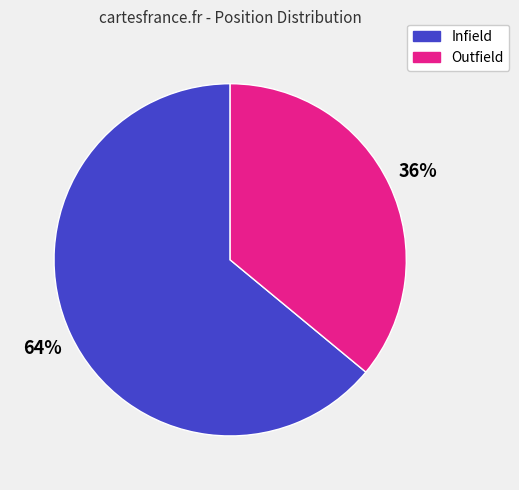

How many slices are in this pie chart?

2